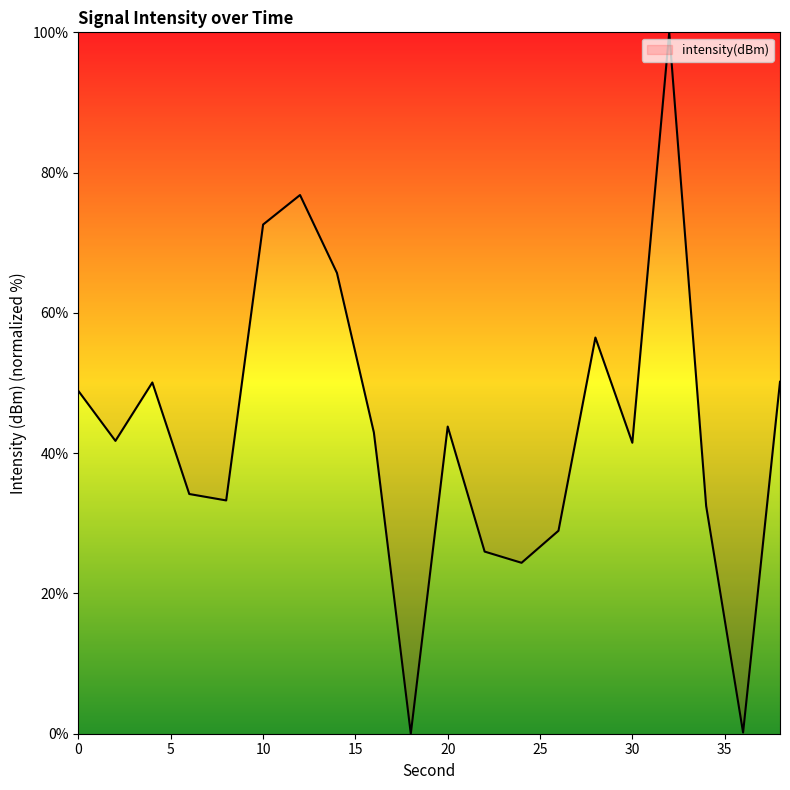

What is the greatest value displayed?

100.0